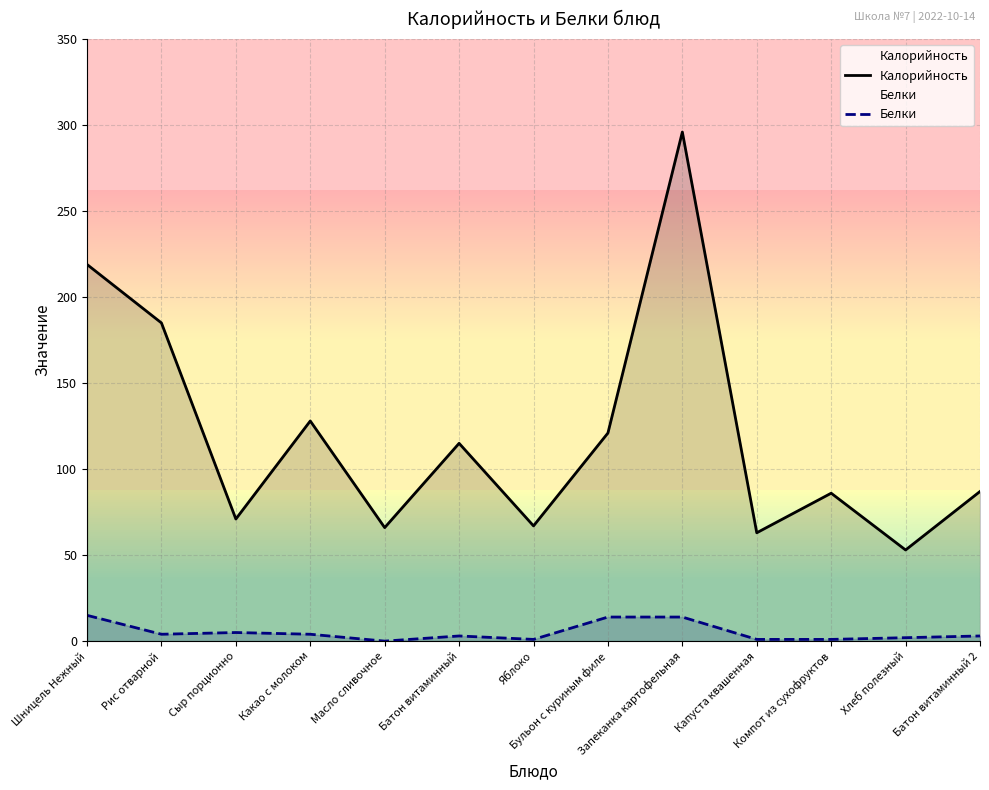

What is the difference between the Калорийность values at Масло сливочное and Компот из сухофруктов?

20